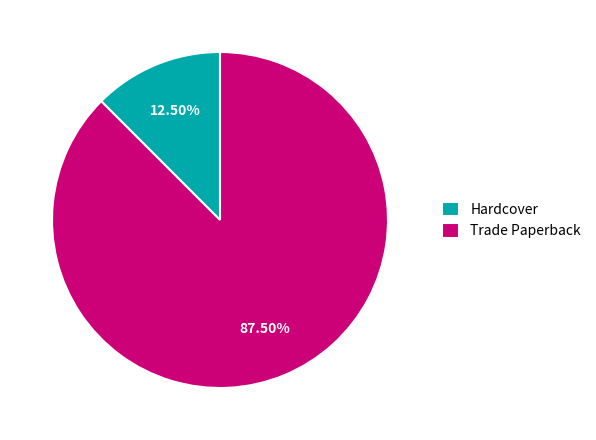

Rank the categories by value from highest to lowest.

Trade Paperback, Hardcover